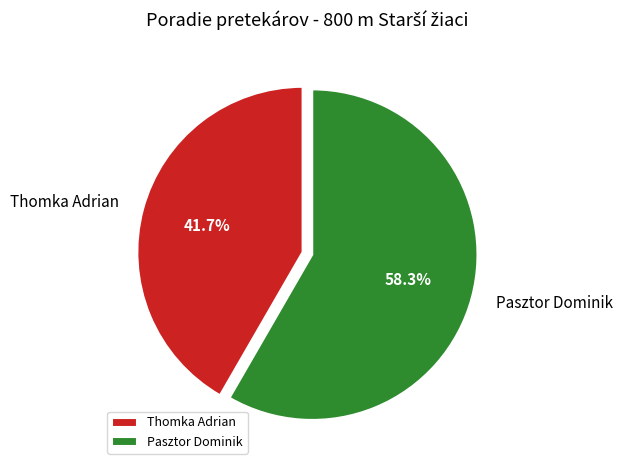

Count the number of slices in the pie.

2